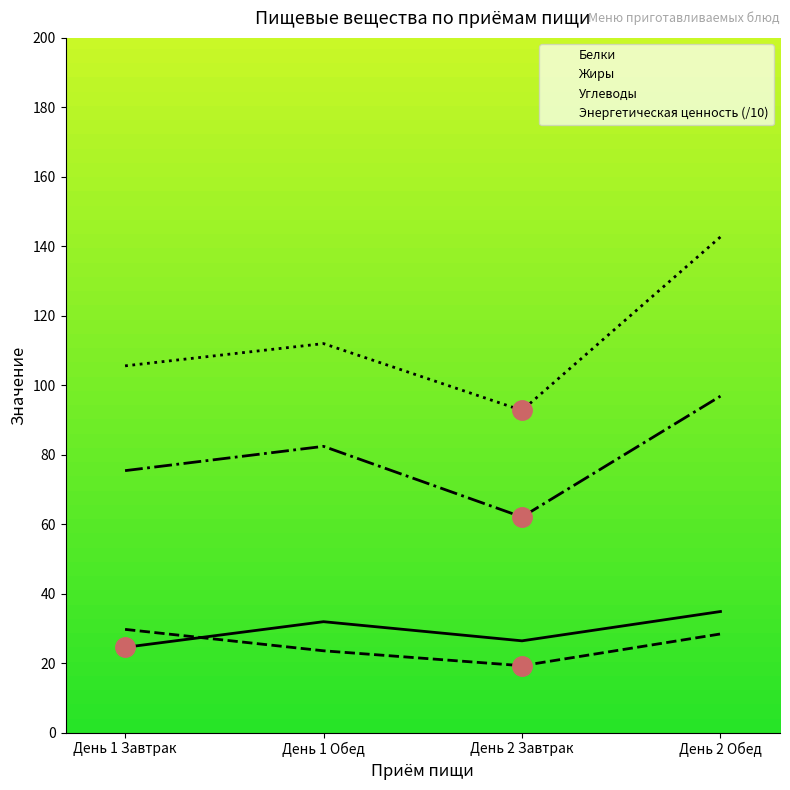

What is the total value across all series at День 1 Завтрак?

235.2